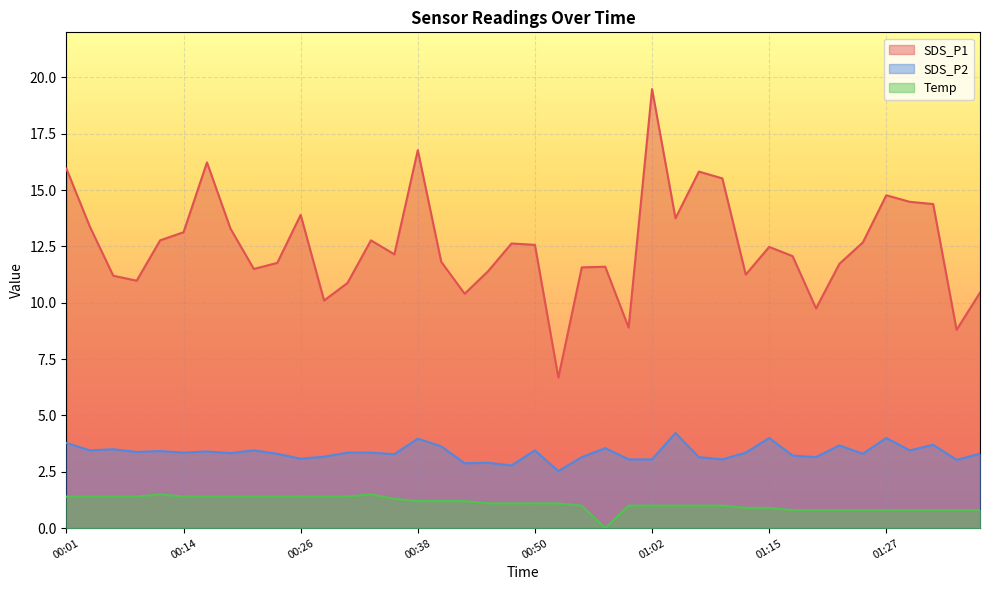

At which label is SDS_P1 closest to 13?

00:14